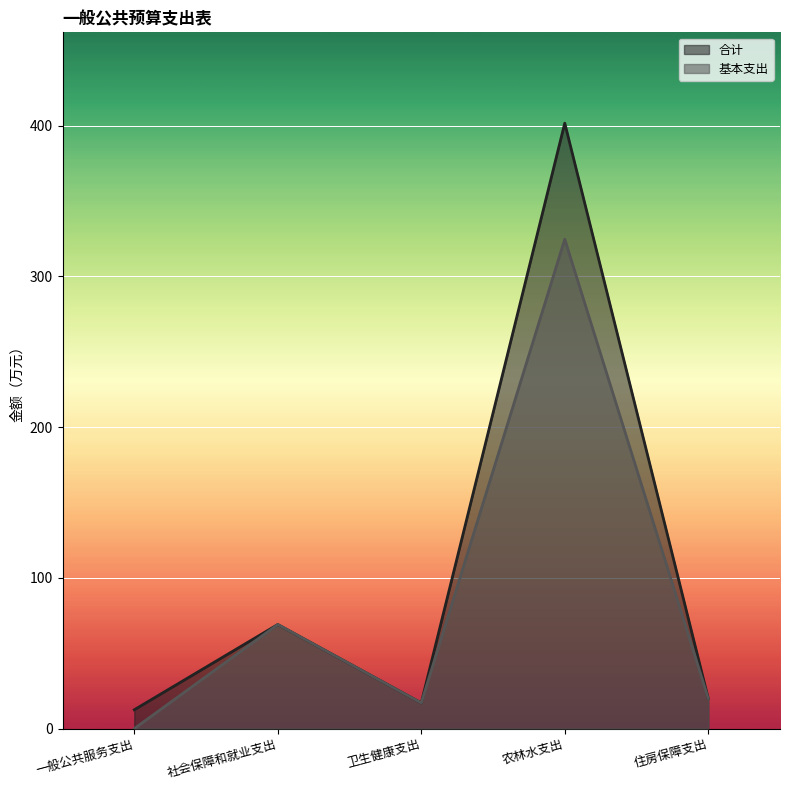

Between 住房保障支出 and 一般公共服务支出, which is larger?

住房保障支出